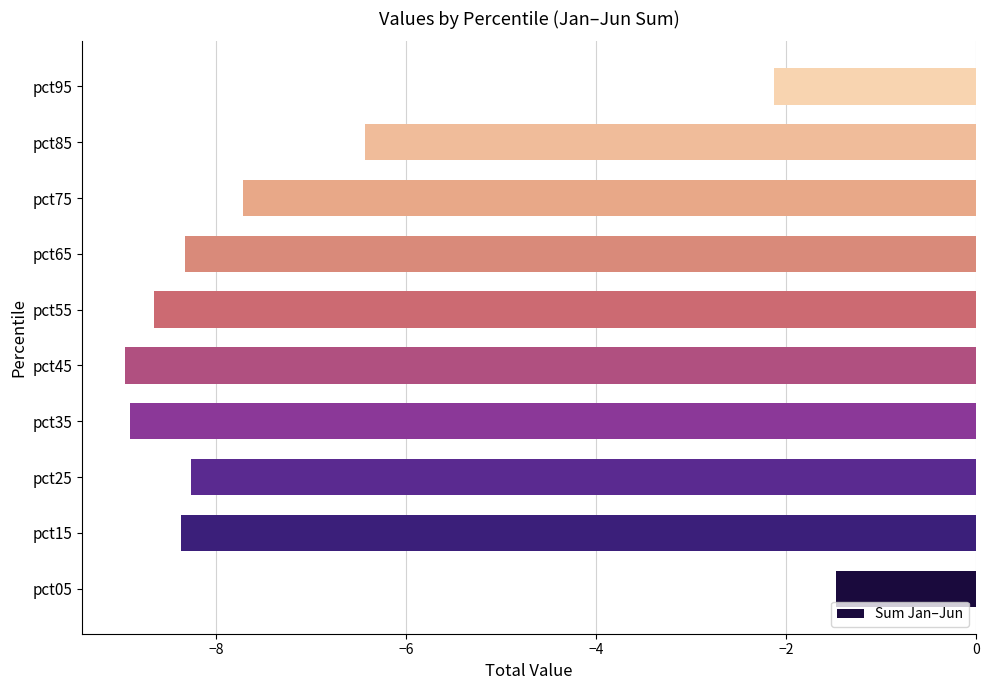

How many data points are above -8?

4